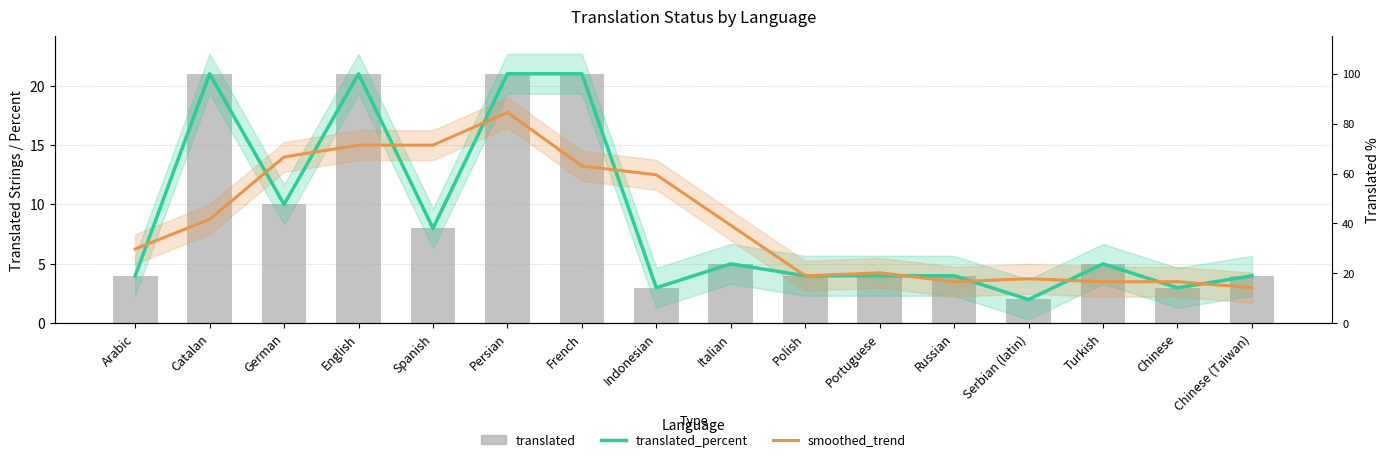

Is it true that translated_percent equals 4.0 at Arabic?

True